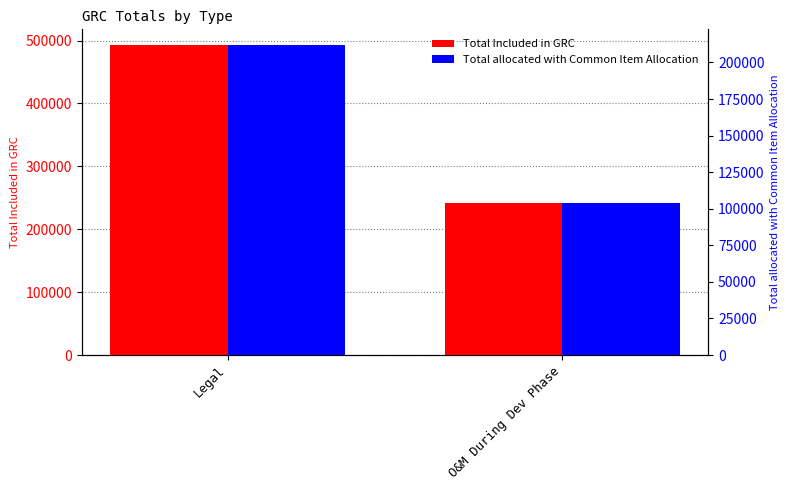

Which series has the largest range (max minus min)?

Total Included in GRC